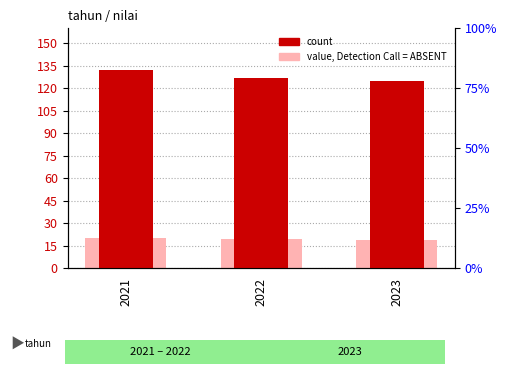

What is the greatest value displayed?

132